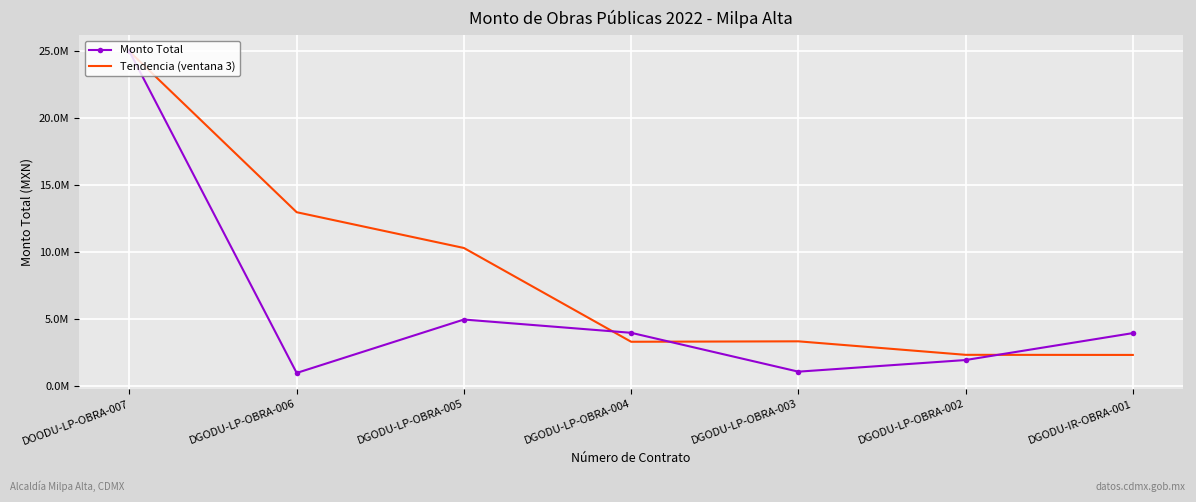

The Tendencia (ventana 3) series shows 3360592.1 at DGODU-LP-OBRA-003. True or false?

True